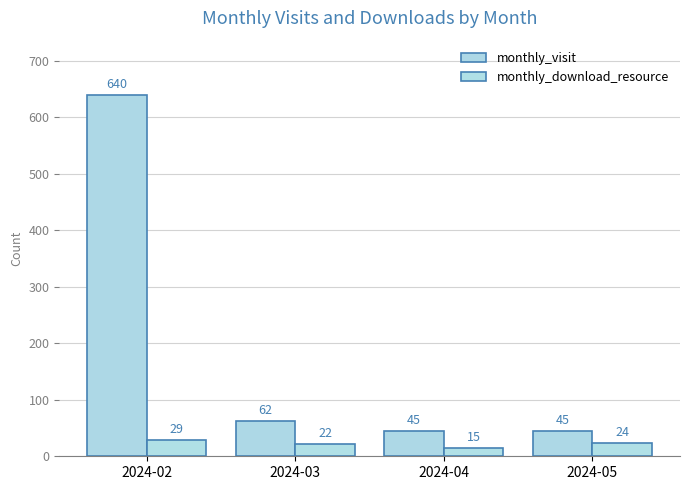

What is the smallest value displayed?

15